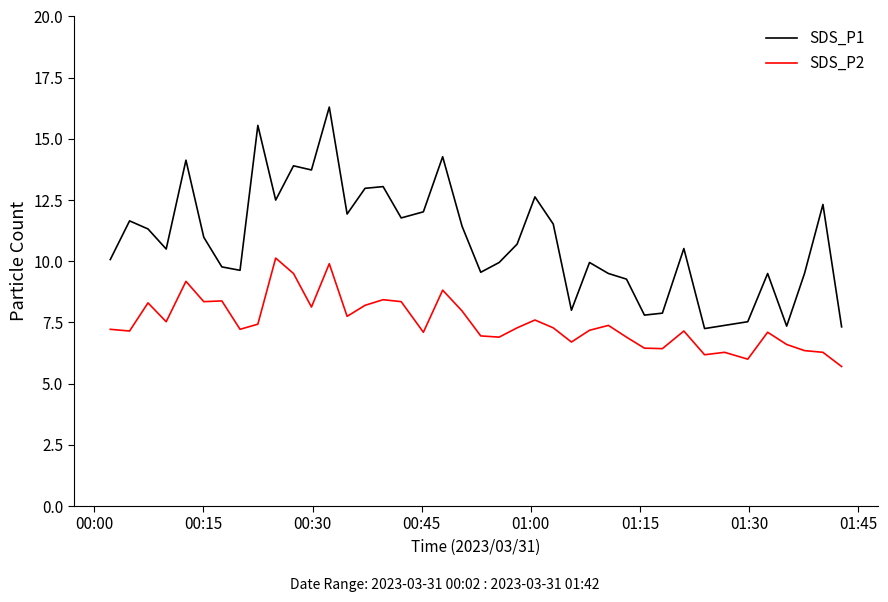

Which series has the widest spread of values?

SDS_P1